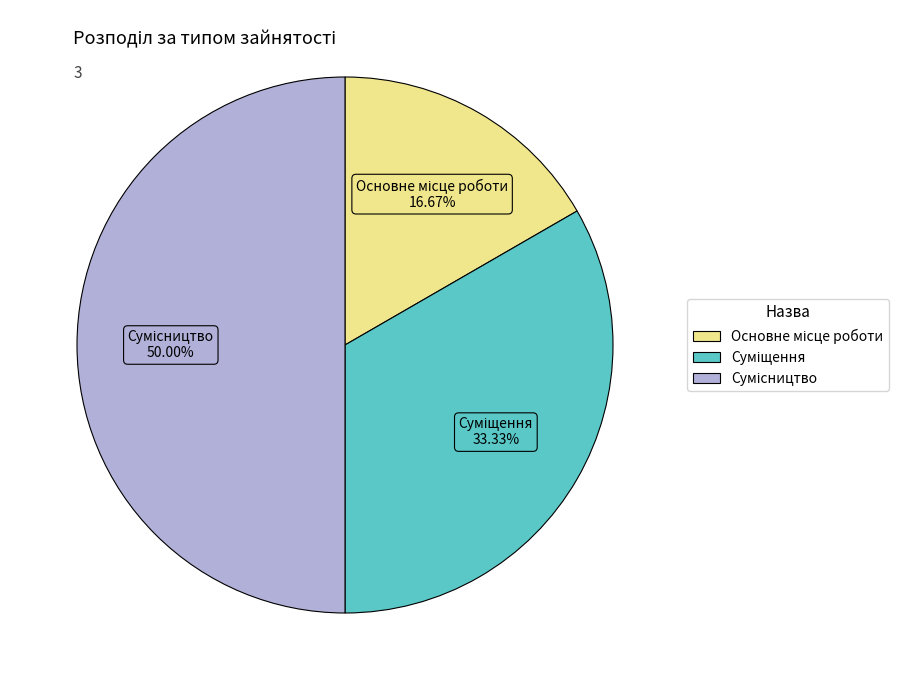

Does Суміщення represent more than half of the total?

No